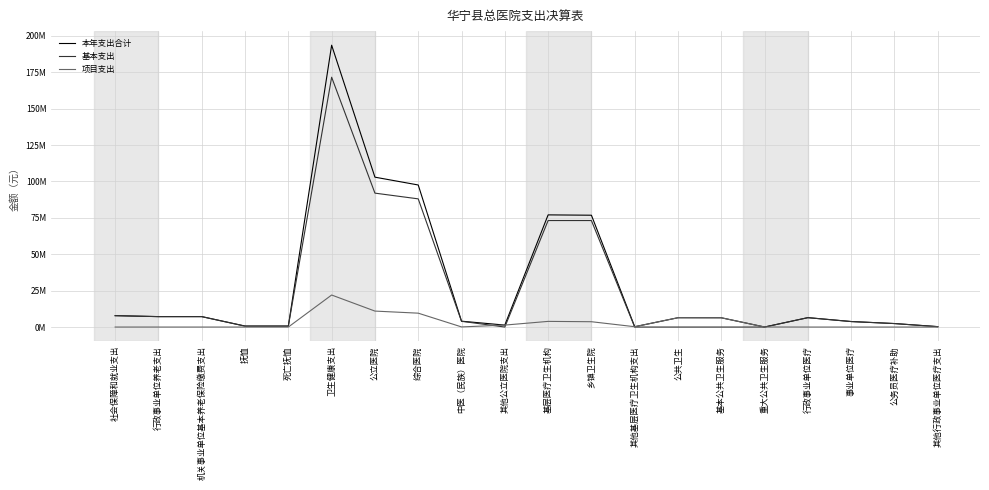

Does the chart have visible grid lines?

Yes